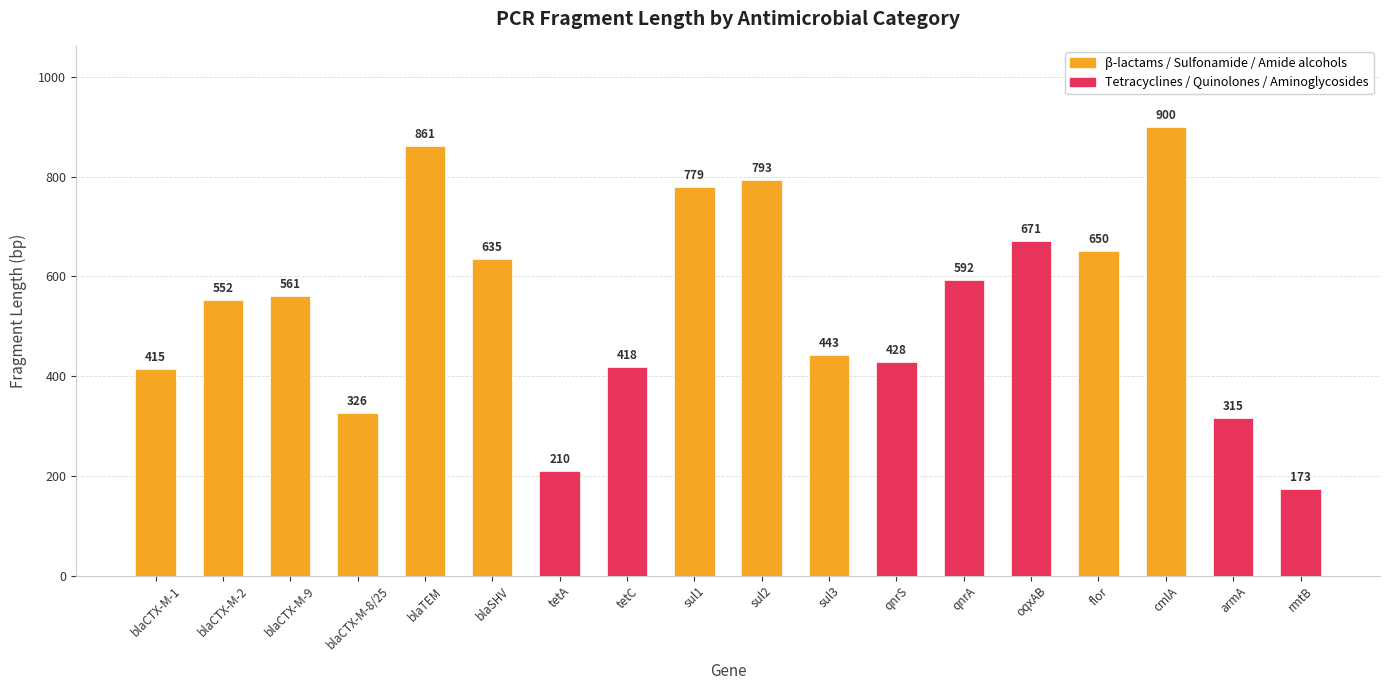

Read the value at flor, to the nearest 10.

650